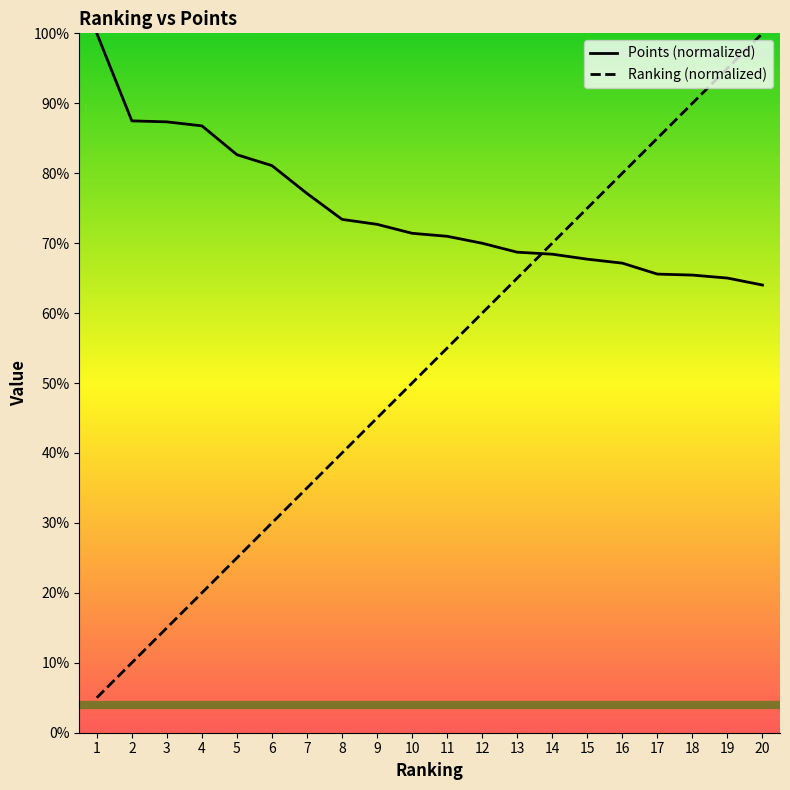

True or false: Ranking and Points intersect in this chart.

True